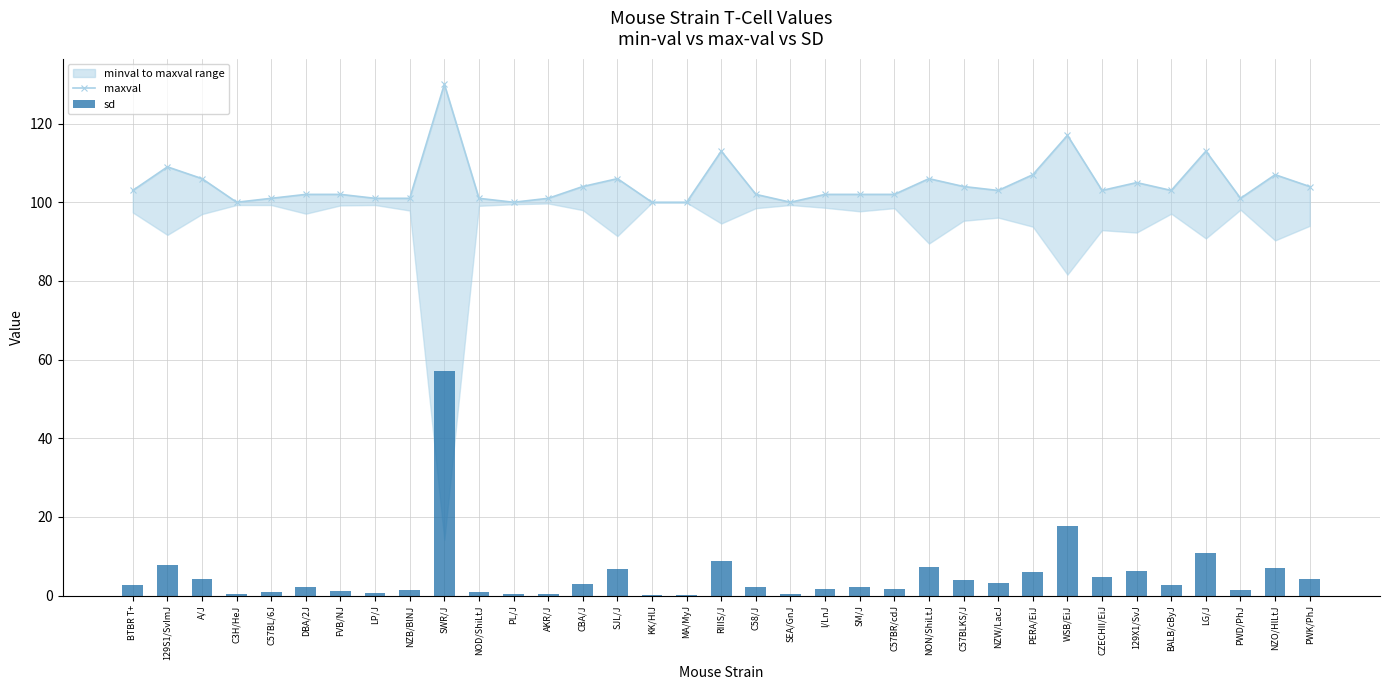

What position from the left is RIIIS/J?

18